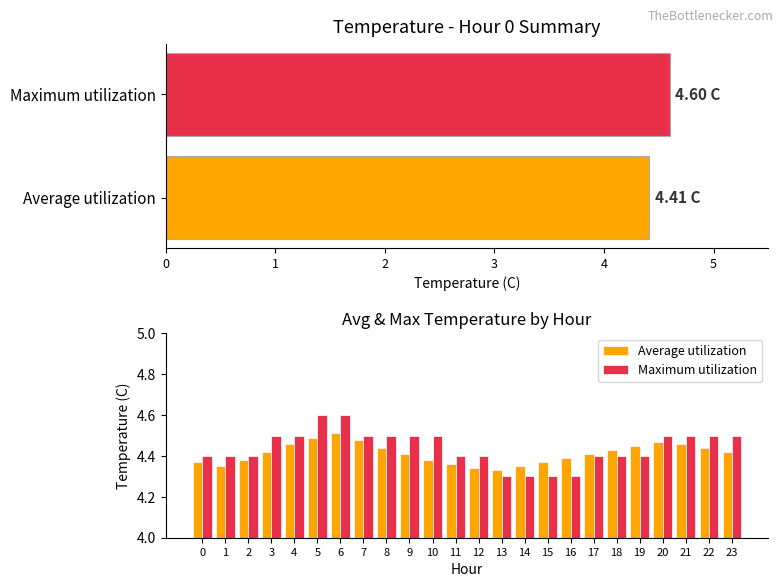

What is the value of the Average utilization bar at the 9th from the left?

4.4